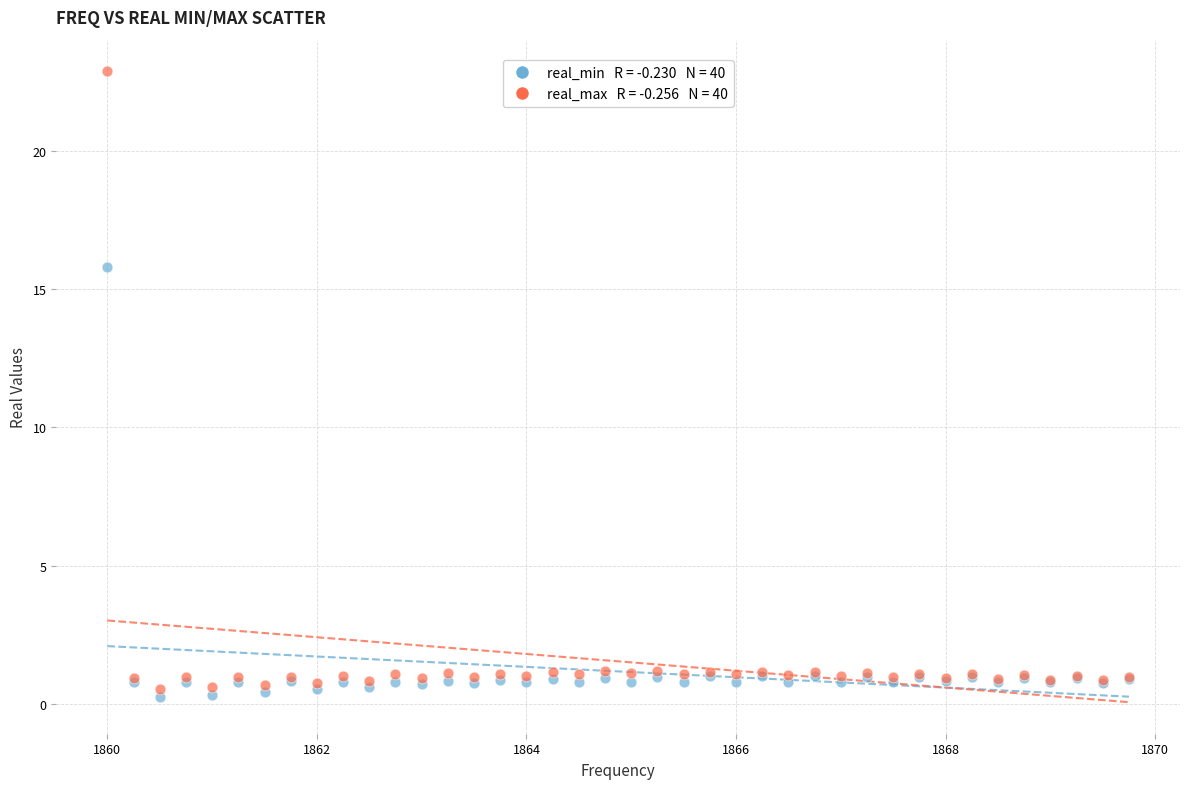

Across all series, what Y value is closest to 11?

15.8